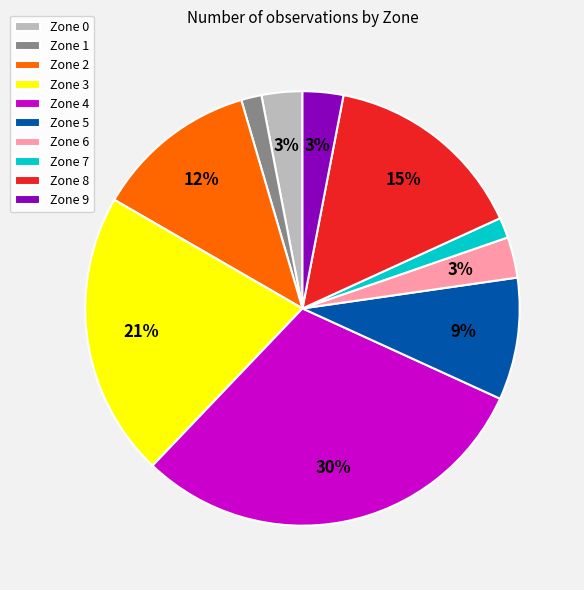

To the nearest percent, what is the average slice percentage?

10%